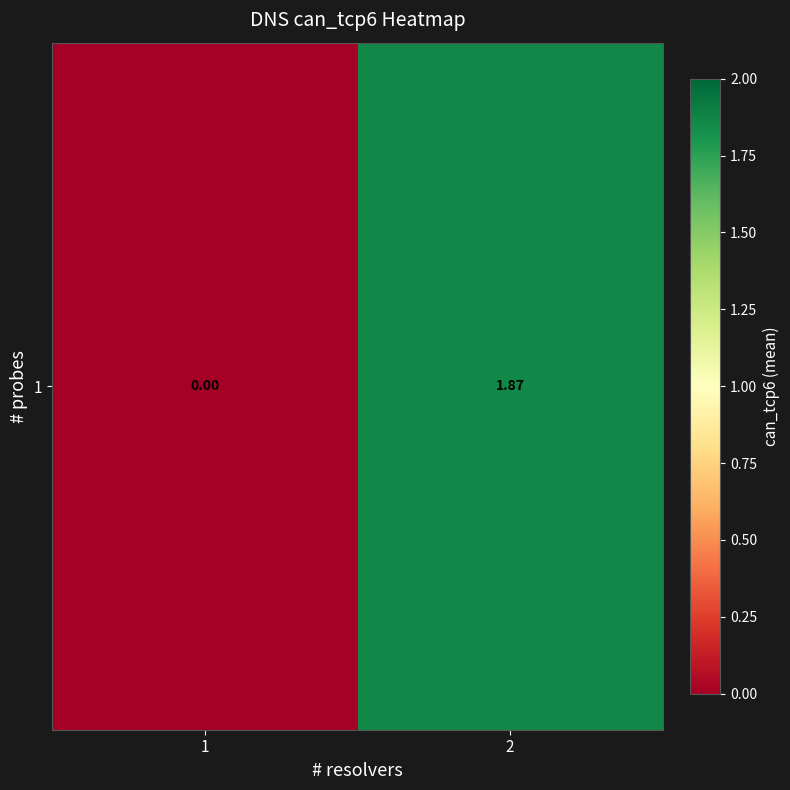

Is it true that the value at 1 is 0.0?

True